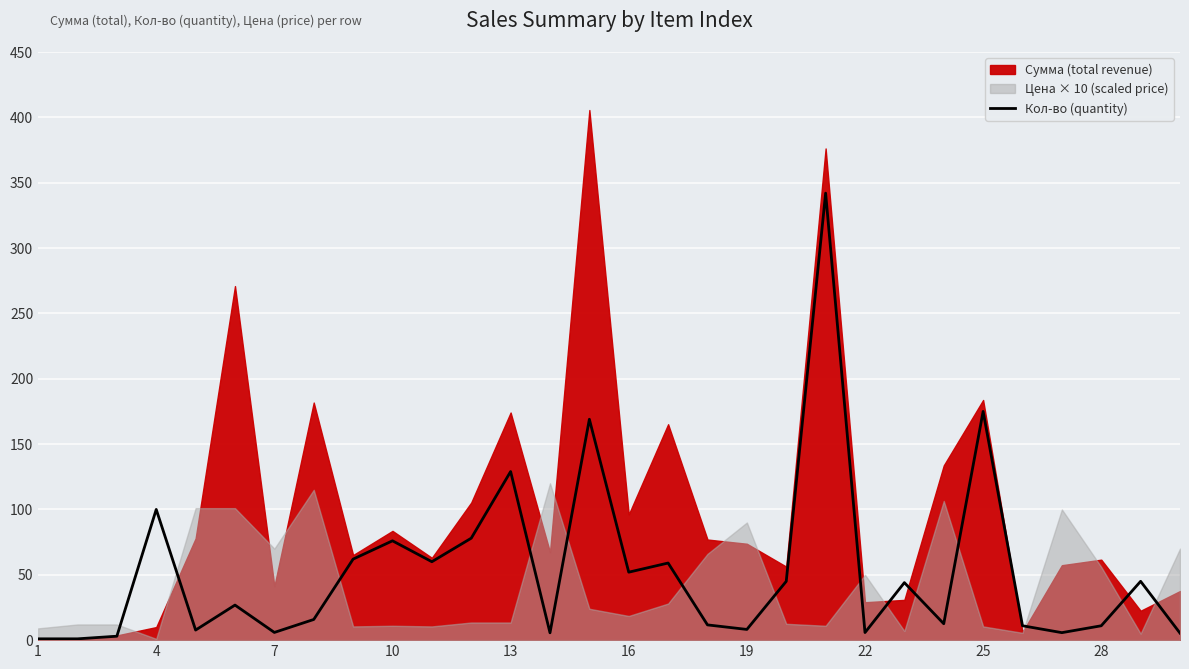

The Кол-во (quantity) series shows 32.2 at 10. True or false?

False